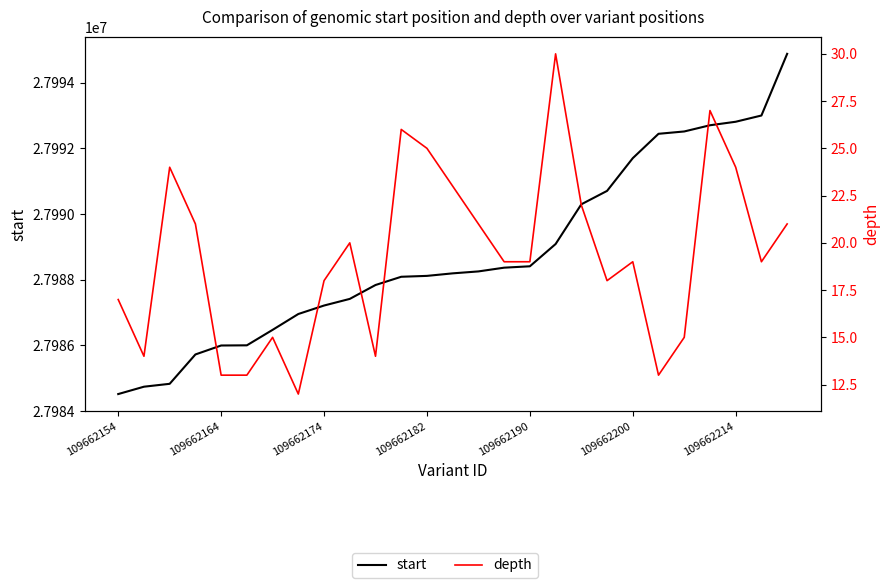

True or false: start and depth cross at least once.

False